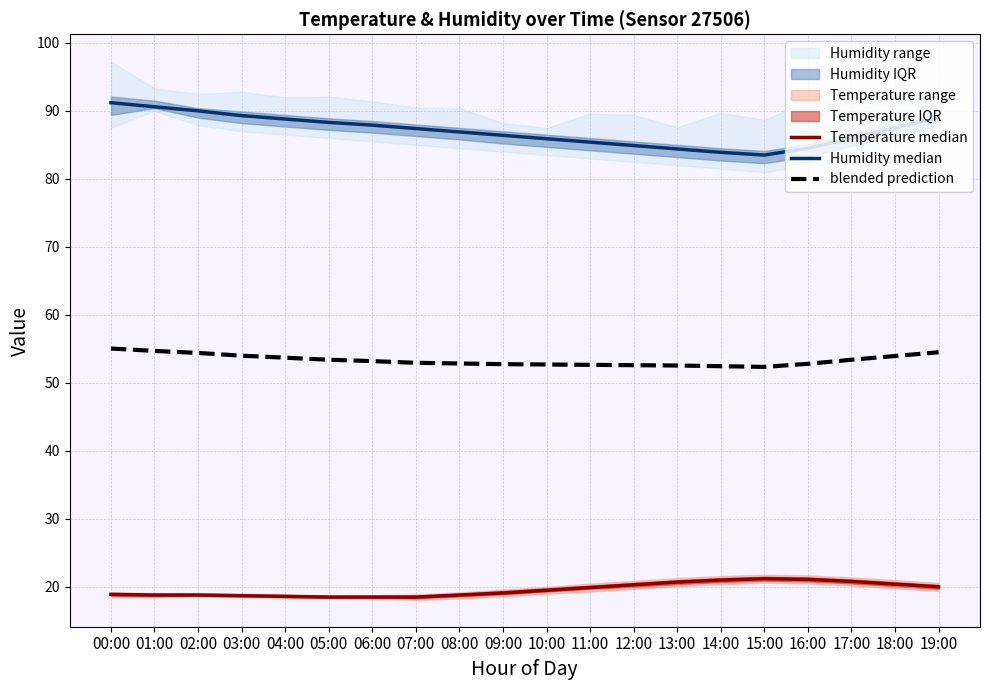

What is the average value of the blended prediction series?

53.3